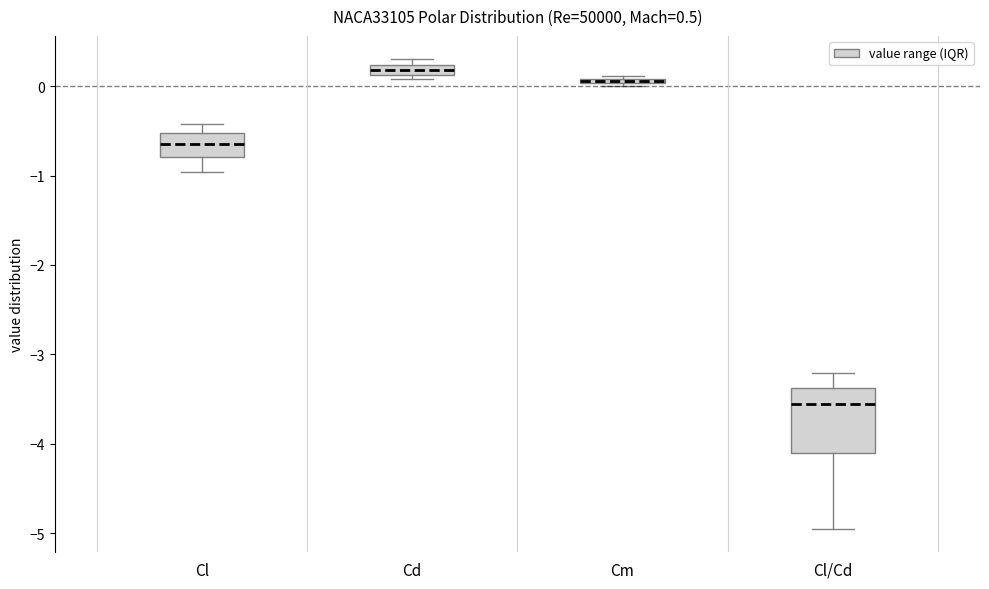

Comparing the boxes themselves (not the whiskers), which one is the tallest?

Cl/Cd